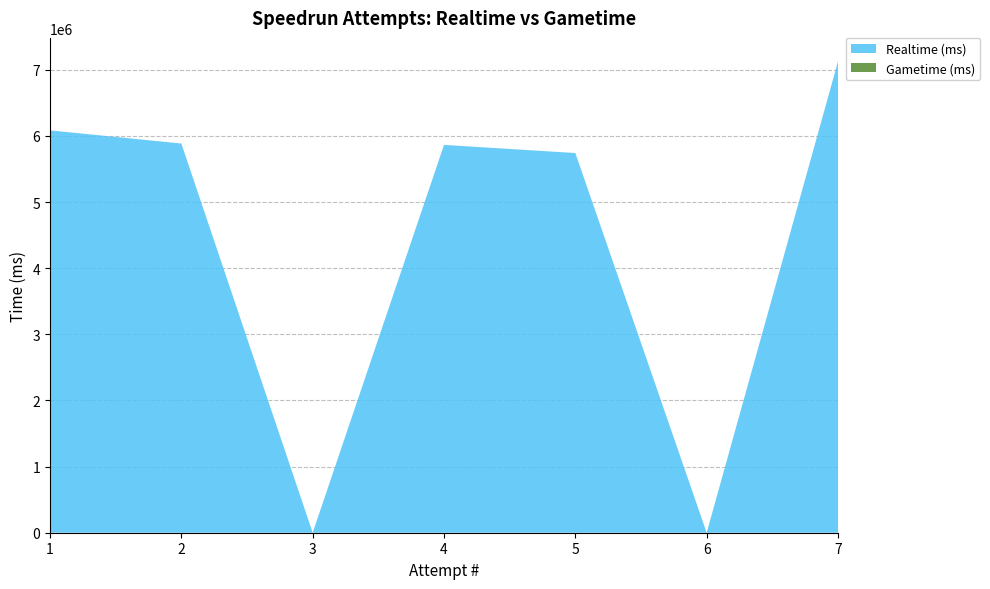

Reading left to right, what are all the values shown in this chart?

Realtime (ms): 1=6085226	2=5886006	3=0	4=5865561	5=5742367	6=0	7=7127403
Gametime (ms): 1=0	2=0	3=0	4=0	5=0	6=0	7=0